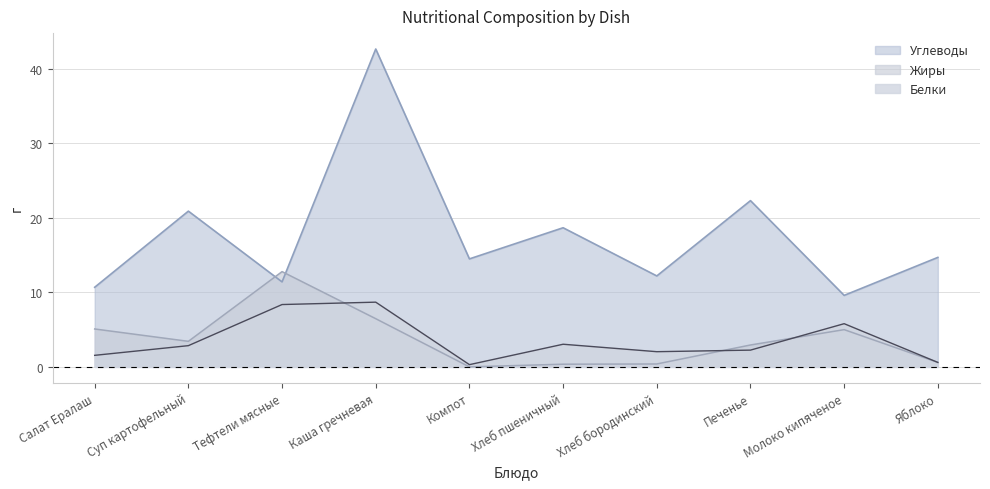

What is the highest value of the Жиры series?

12.8